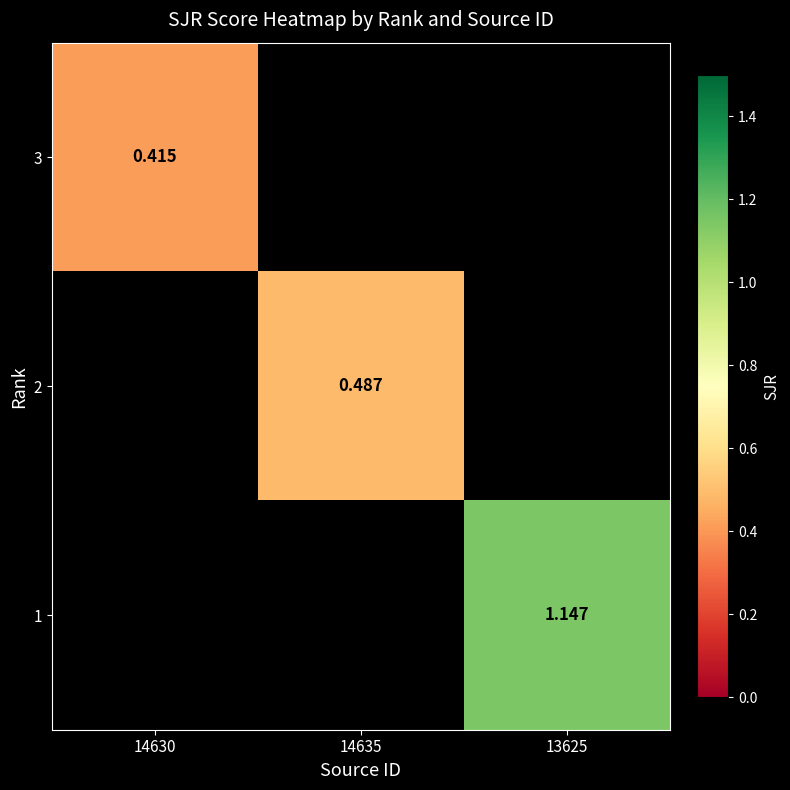

At how many categories does at least one series exceed 0?

3